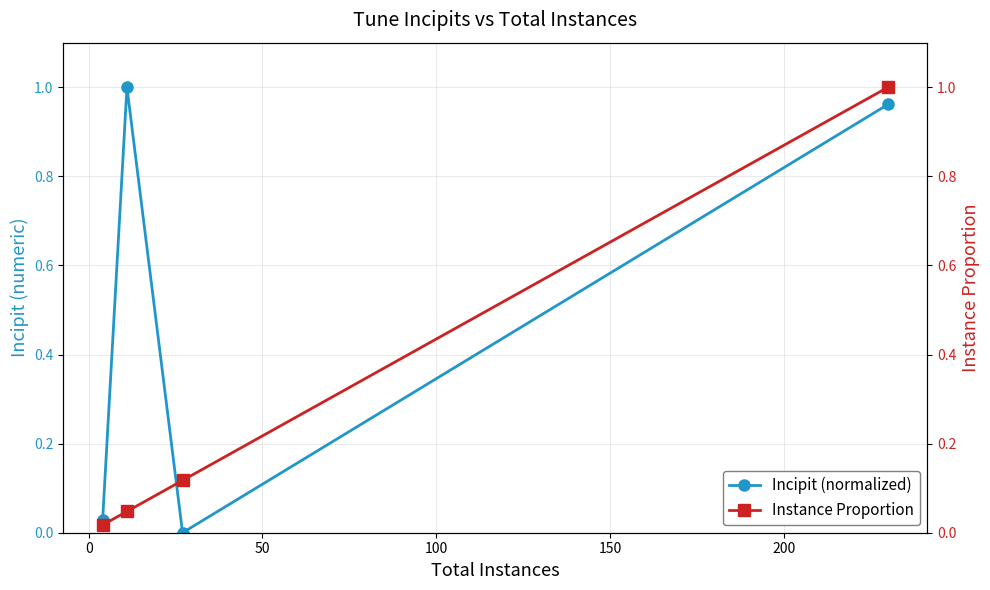

Reading left to right, extract all data points from this chart.

Incipit (normalized): 0.0	1.0	0.0	1.0
Instance Proportion: 0.0	0.0	0.1	1.0